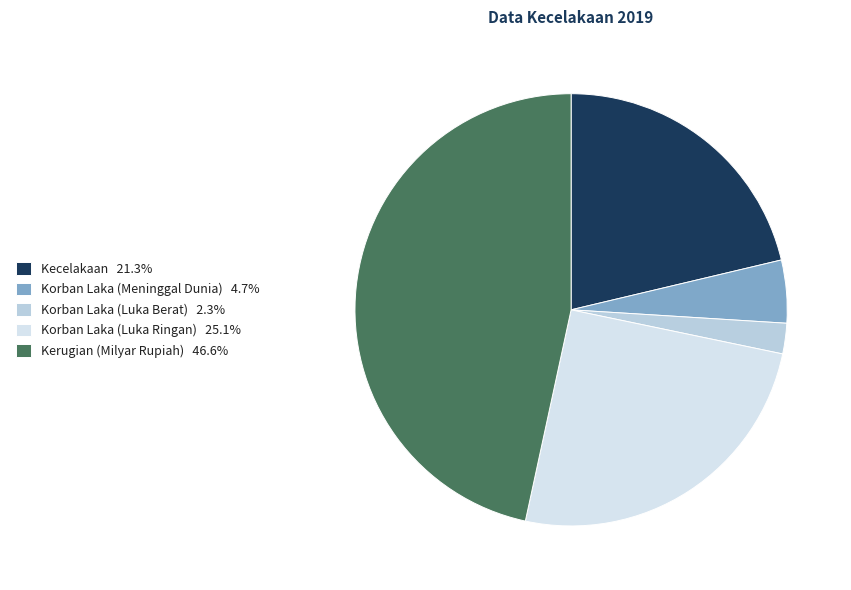

Which category has the biggest portion of the pie?

Kerugian (Milyar Rupiah)